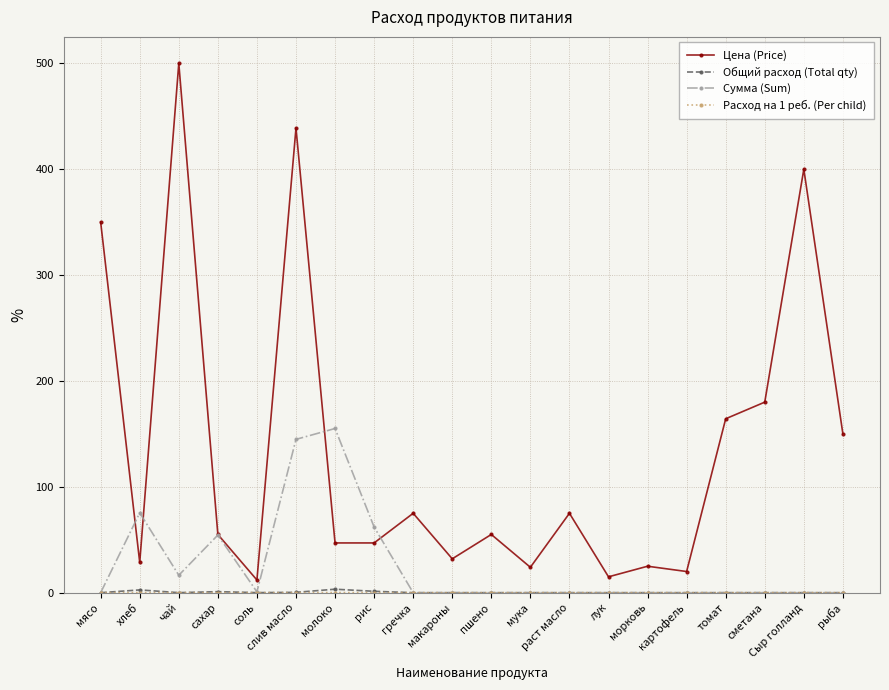

At which label does Цена (Price) first exceed 55?

мясо